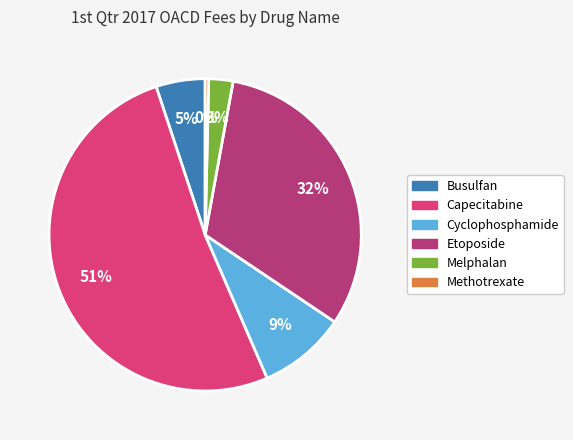

To the nearest percent, what is the difference between the largest and smallest slice percentages?

51%